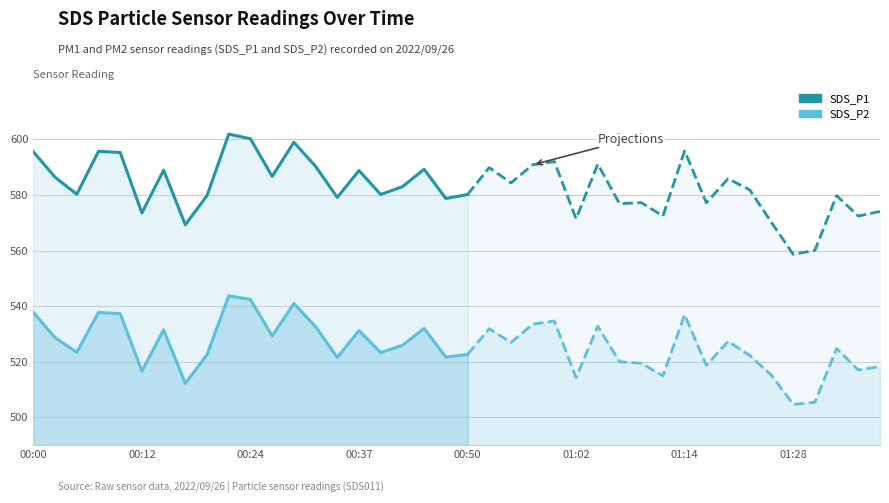

How many interior local peaks does the SDS_P2 series have?

6